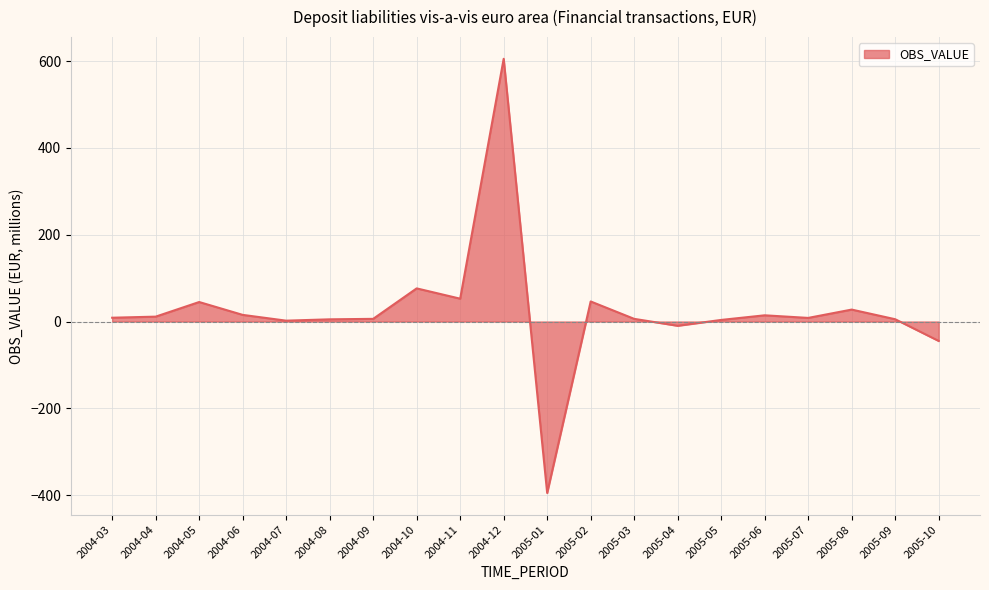

How many series are shown in this chart?

1